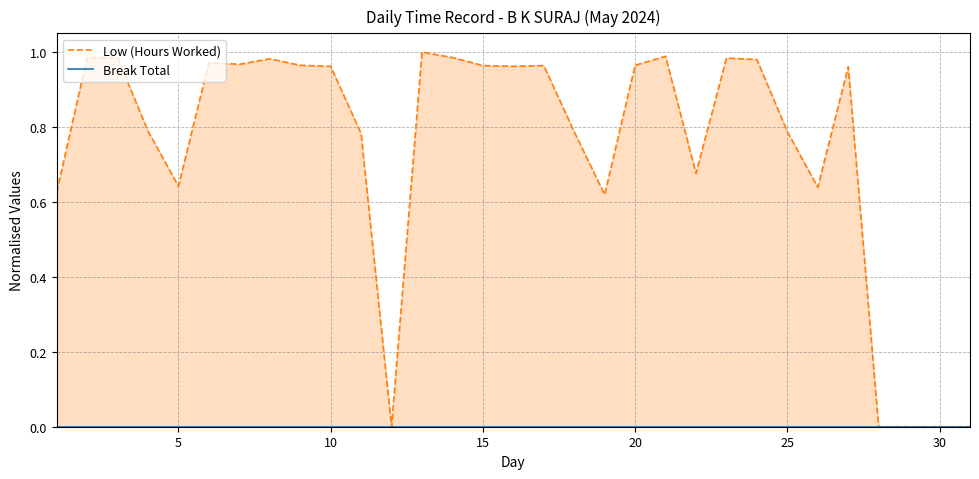

What is the maximum value for Low (Hours Worked)?

1.0